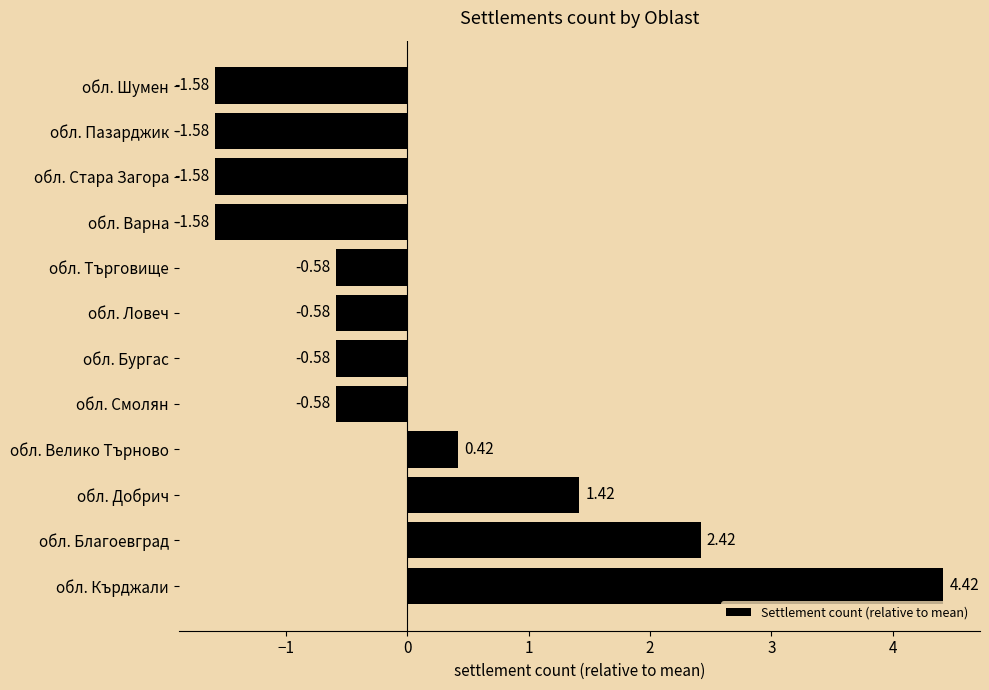

Between обл. Благоевград and обл. Добрич, which is larger?

обл. Благоевград